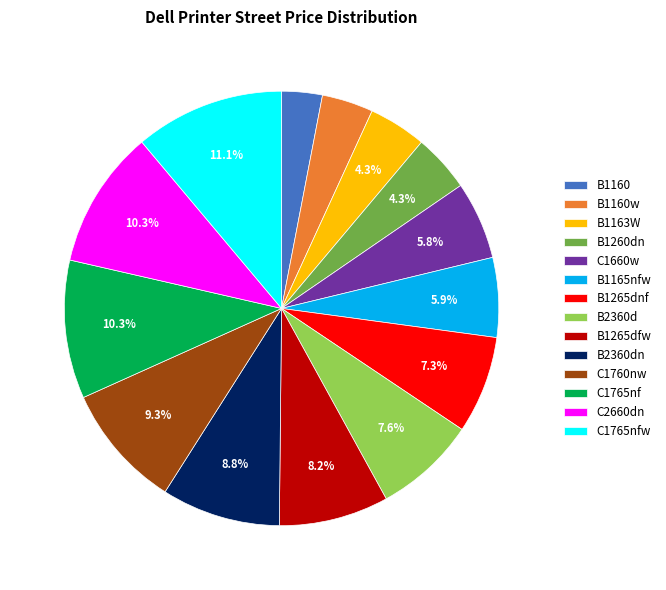

Which has a higher value, C1760nw or B1265dnf?

C1760nw